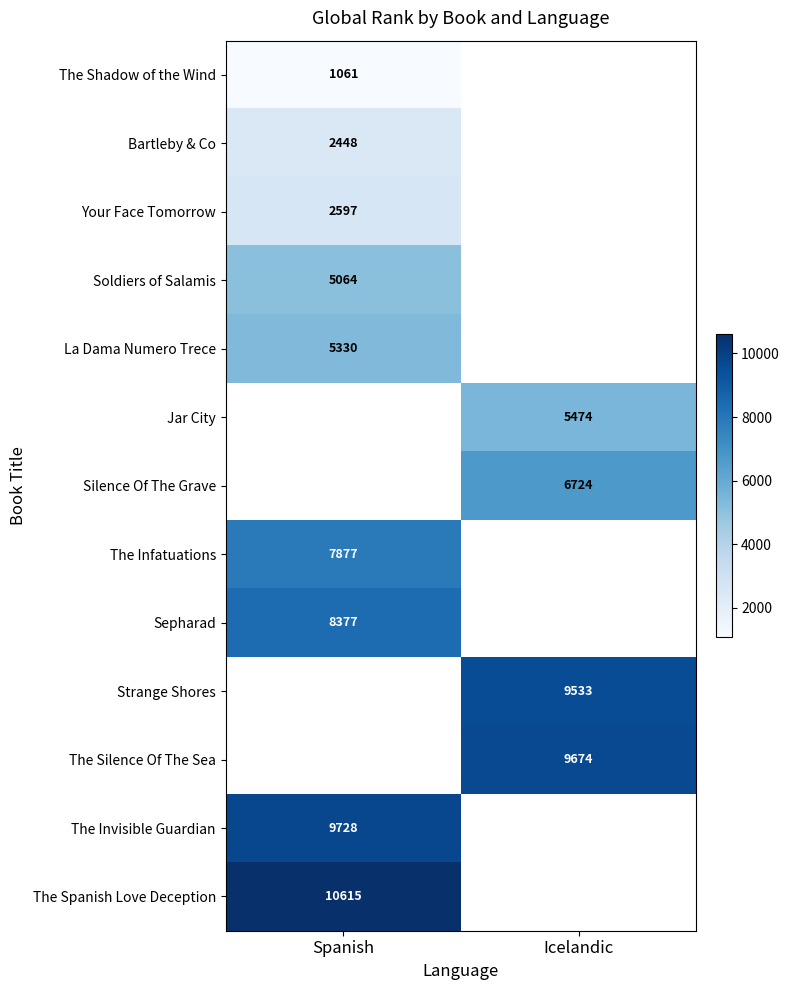

The The Shadow of the Wind series shows 1061 at Spanish. True or false?

True